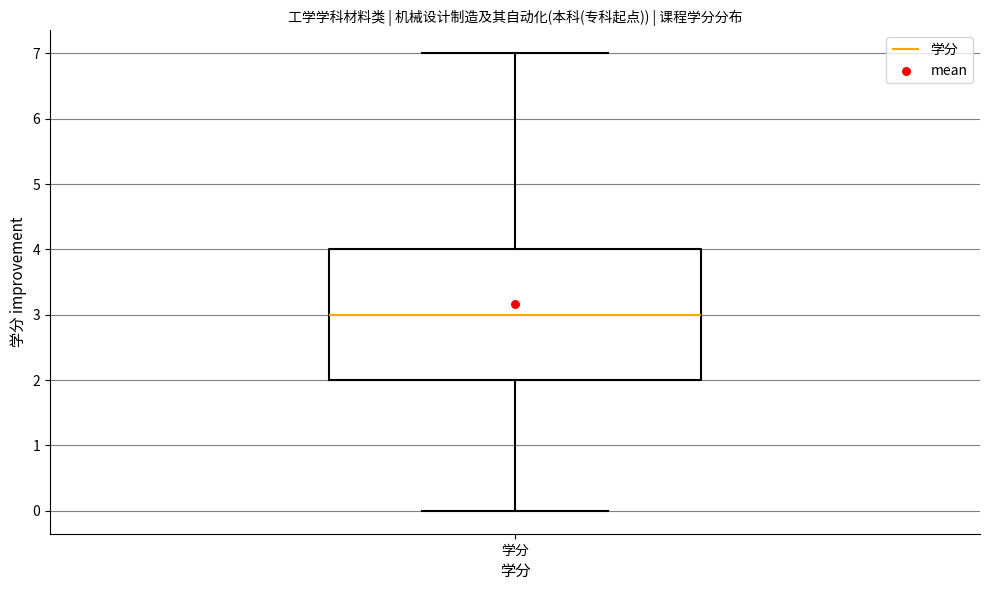

Transcribe this box plot: give where the median line is, the range the box spans, and where the two whiskers end, as read against the y-axis. The values are not printed on the chart, so give them approximately, as read against the axis.

median 3, box 2 to 4, whiskers 0 to 7